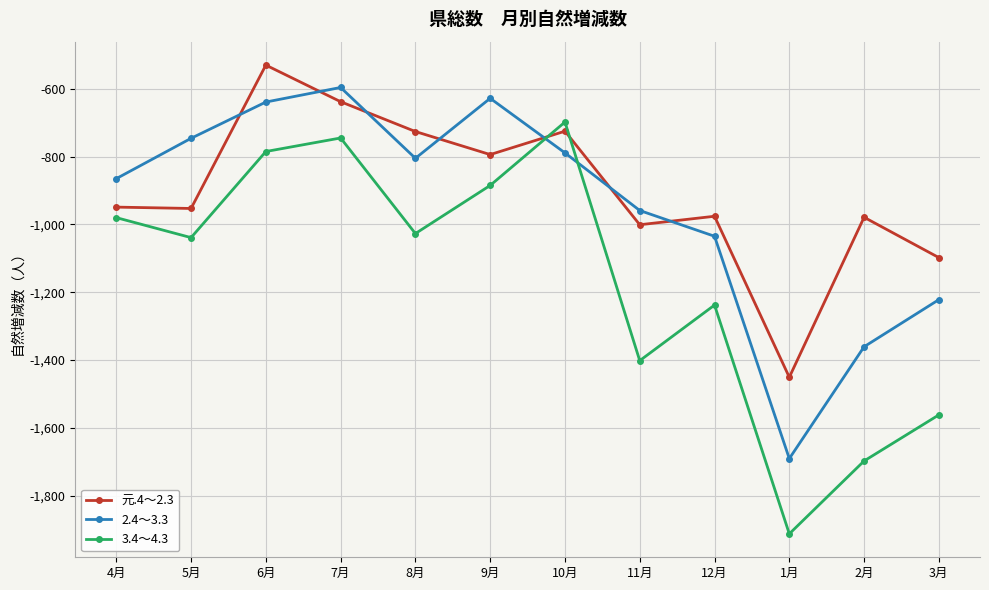

Where is 2.4～3.3 nearest to the value -1143?

3月